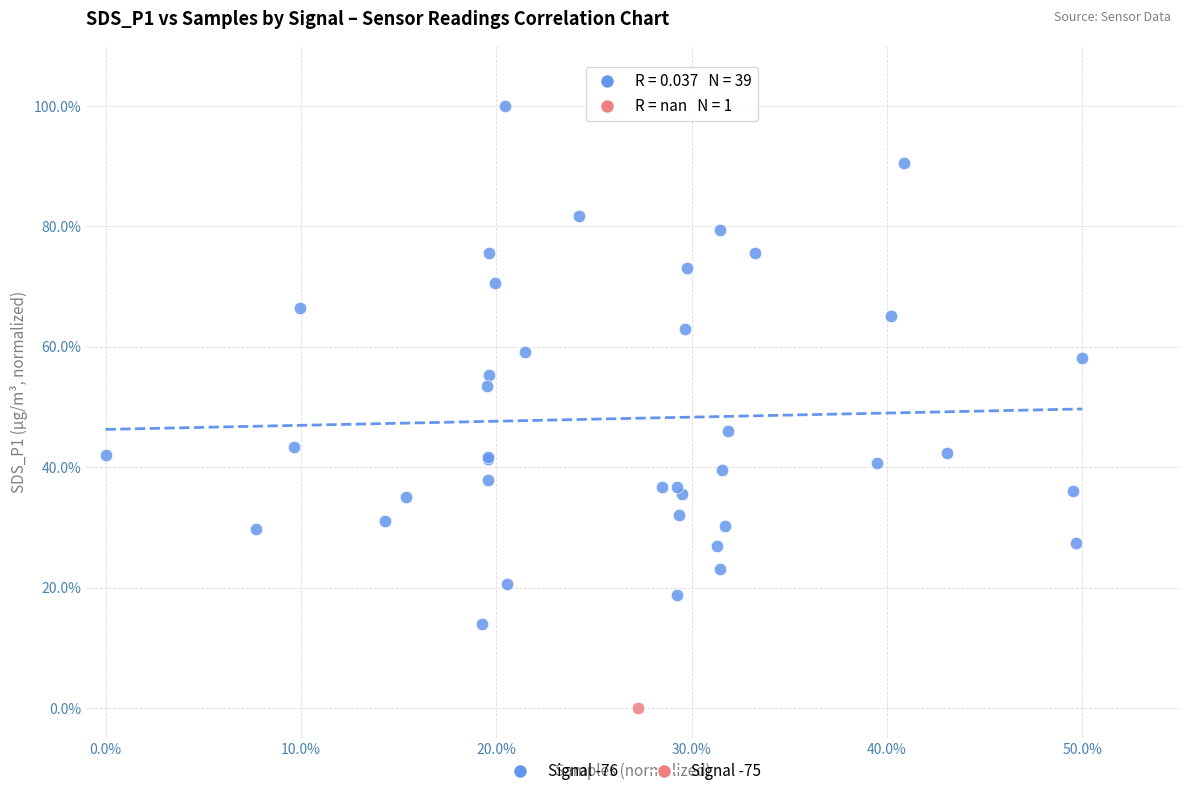

What are all the series names shown in the legend?

Signal -76, Signal -75